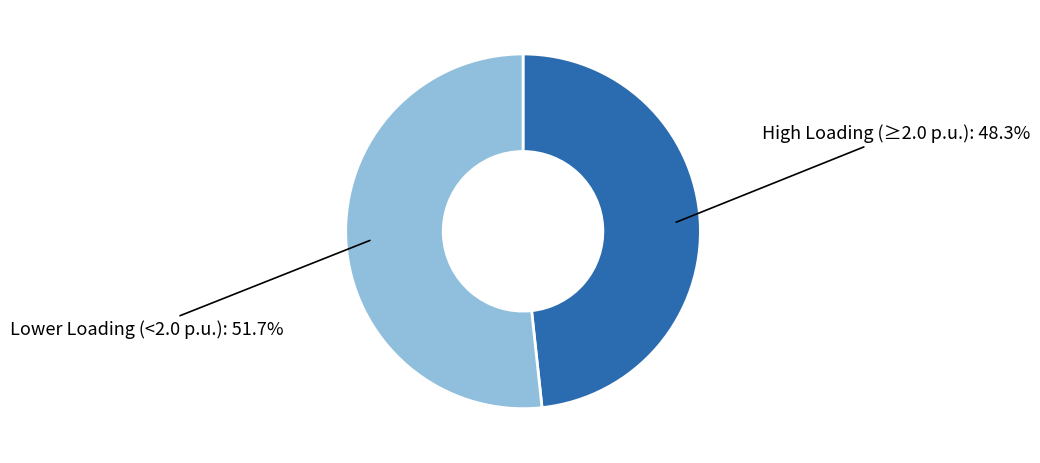

Is there a majority slice in this chart?

Yes